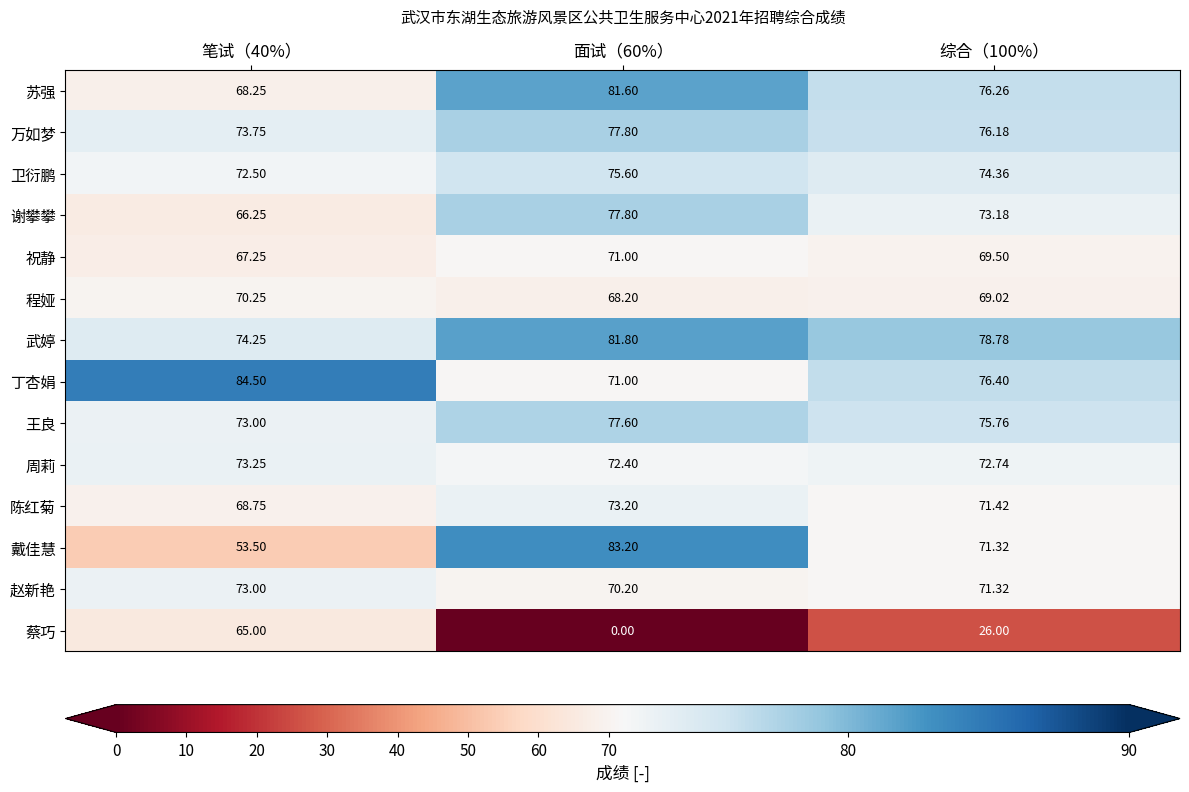

Which series has the largest total across all categories?

武婷